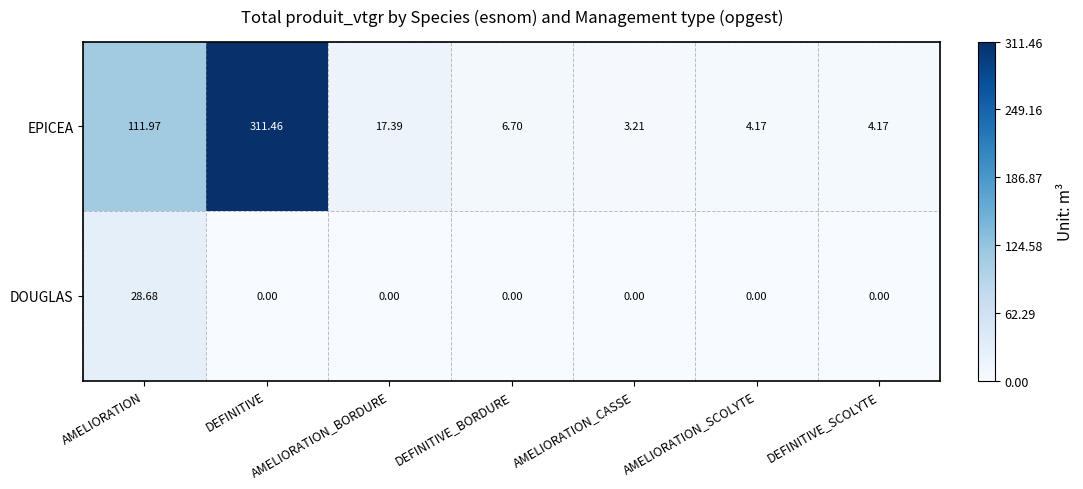

Which series has the widest spread of values?

EPICEA